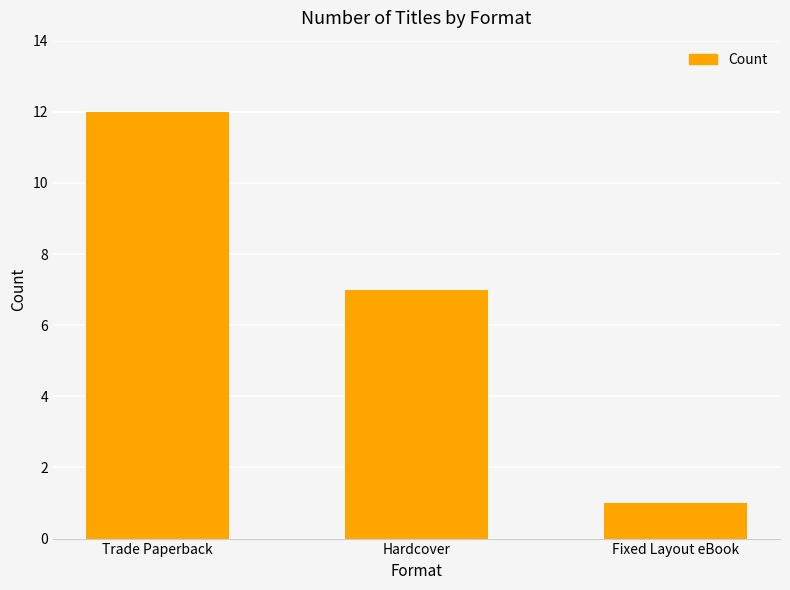

Does the chart contain any negative values?

No